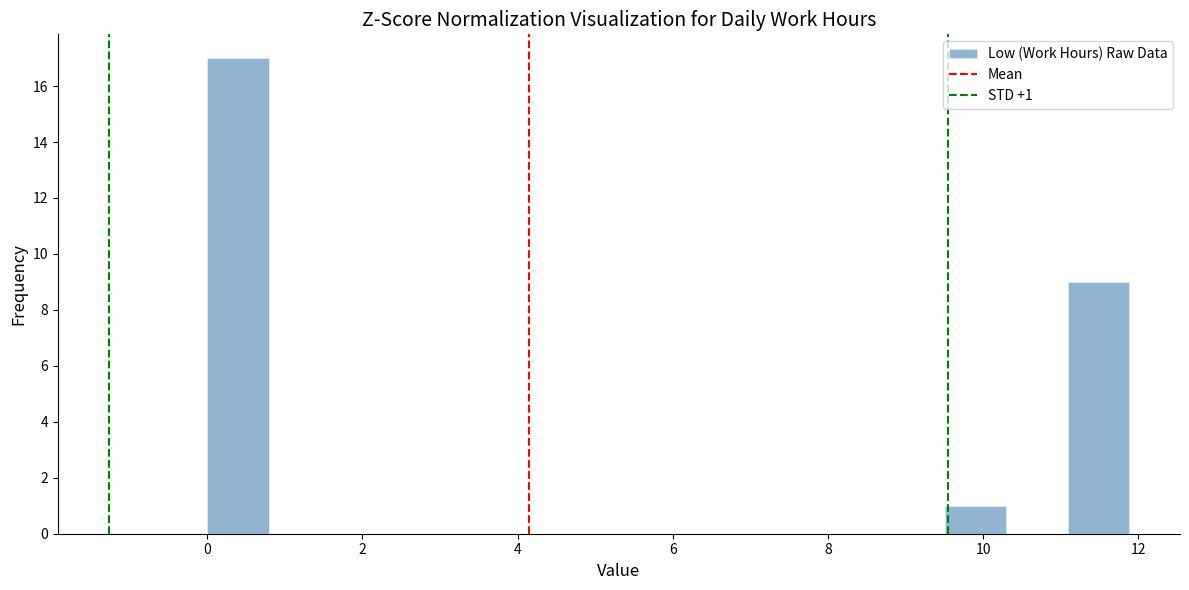

Around what value on the x-axis is the tallest bar? Give the approximate position of its centre, as read against the axis.

0.4